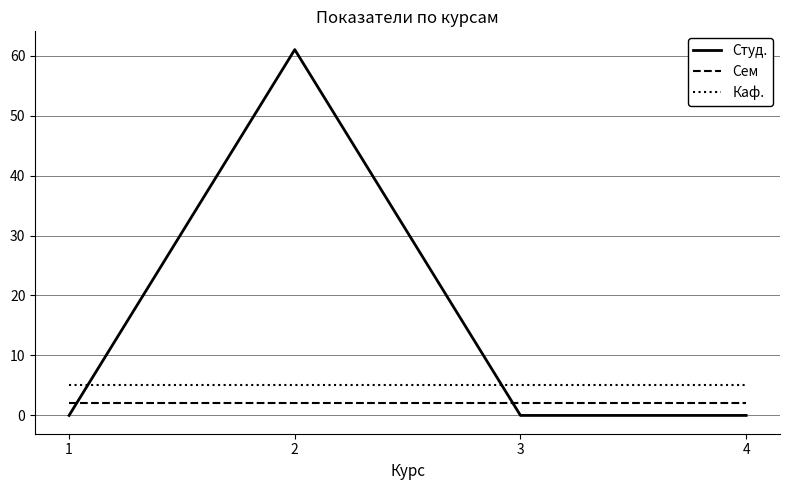

What is the approximate value of Сем at 3?

2